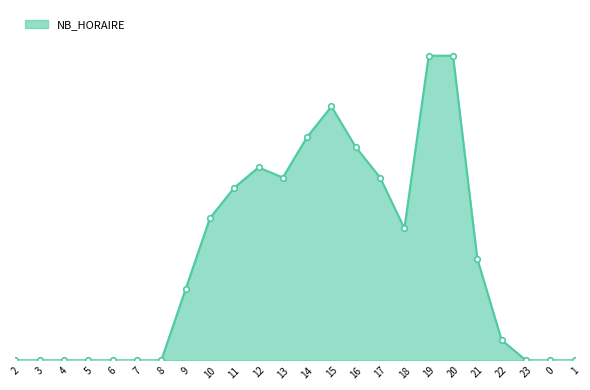

What is the value of the 12th point from the left?

18